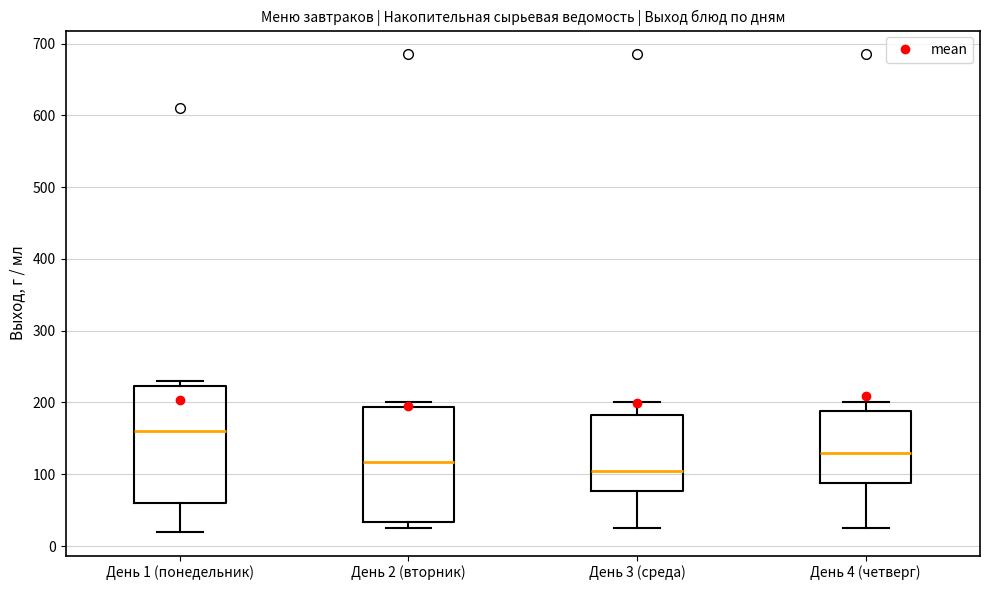

Where does the lower whisker of the box for День 1 (понедельник) end on the y-axis? The values are not printed on the chart, so give them approximately, as read against the axis.

20